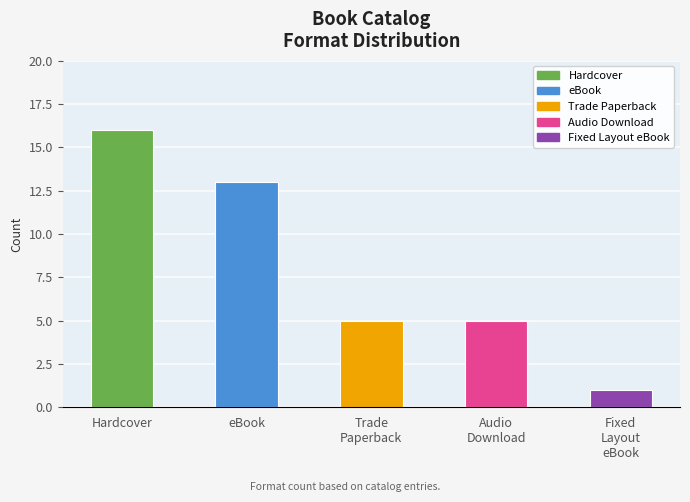

Rank the categories by value from highest to lowest.

Hardcover, eBook, Trade
Paperback, Audio
Download, Fixed
Layout
eBook